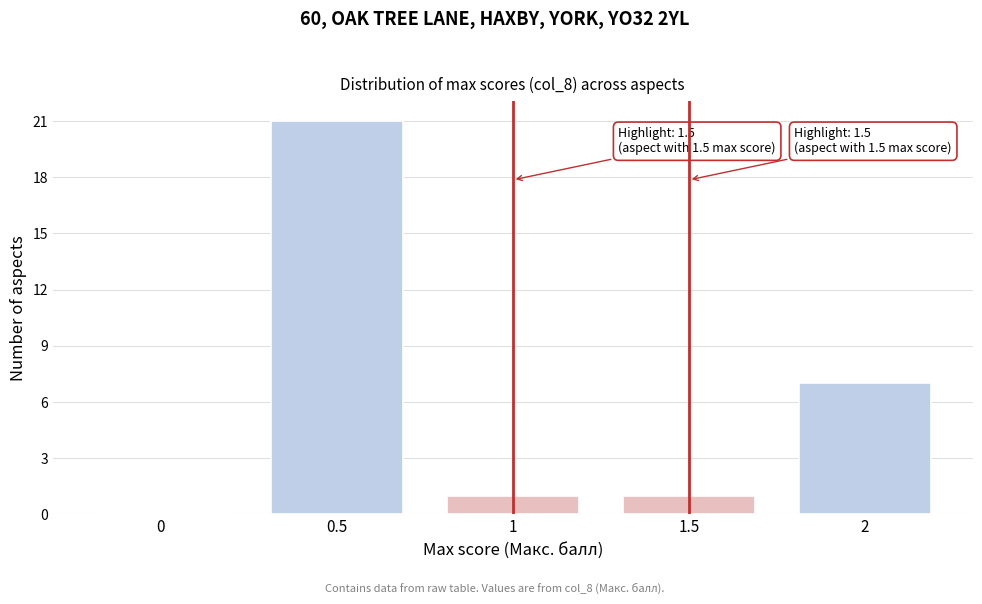

Reading left to right, list all the values displayed in this chart.

0=0	0.5=21	1=1	1.5=1	2=7